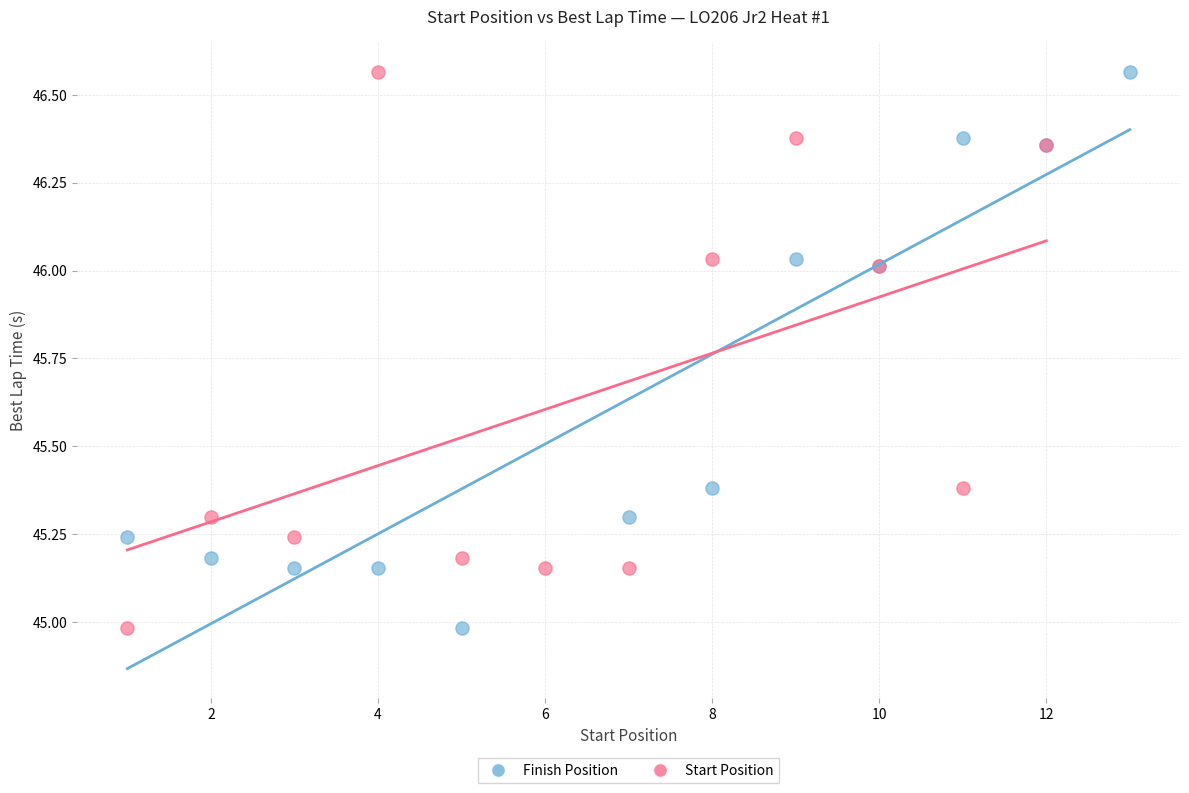

What are all the series names shown in the legend?

Finish Position, Start Position